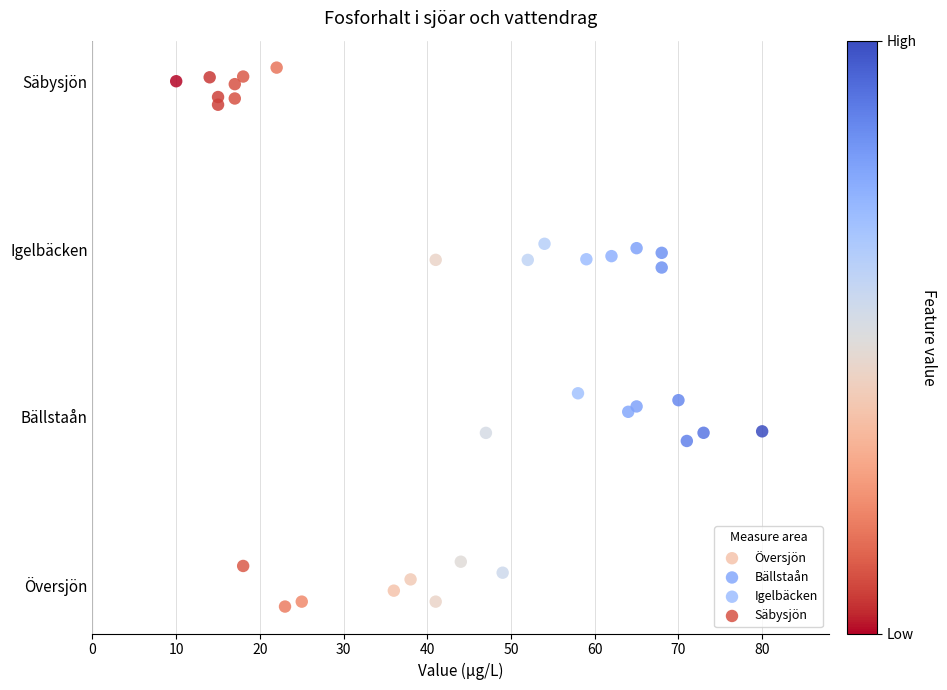

Which series reaches the maximum Y coordinate?

Säbysjön